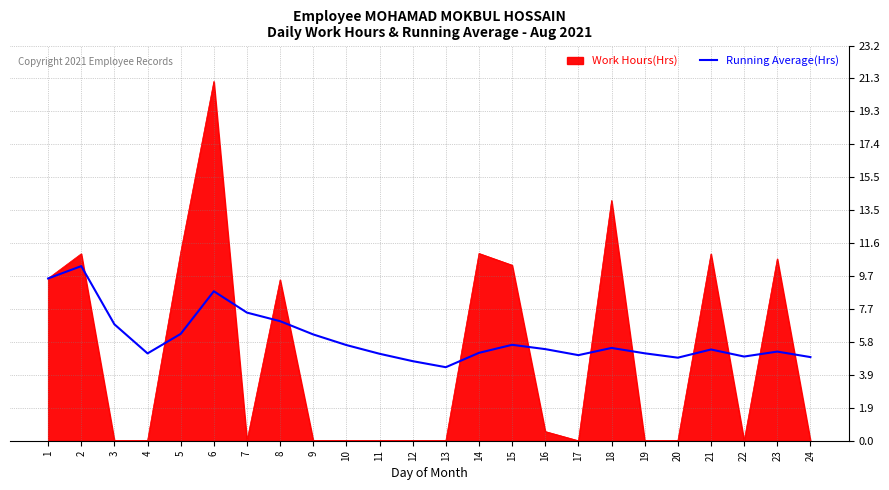

The value of Work Hours(Hrs) at 18 is 7.3. True or false?

False